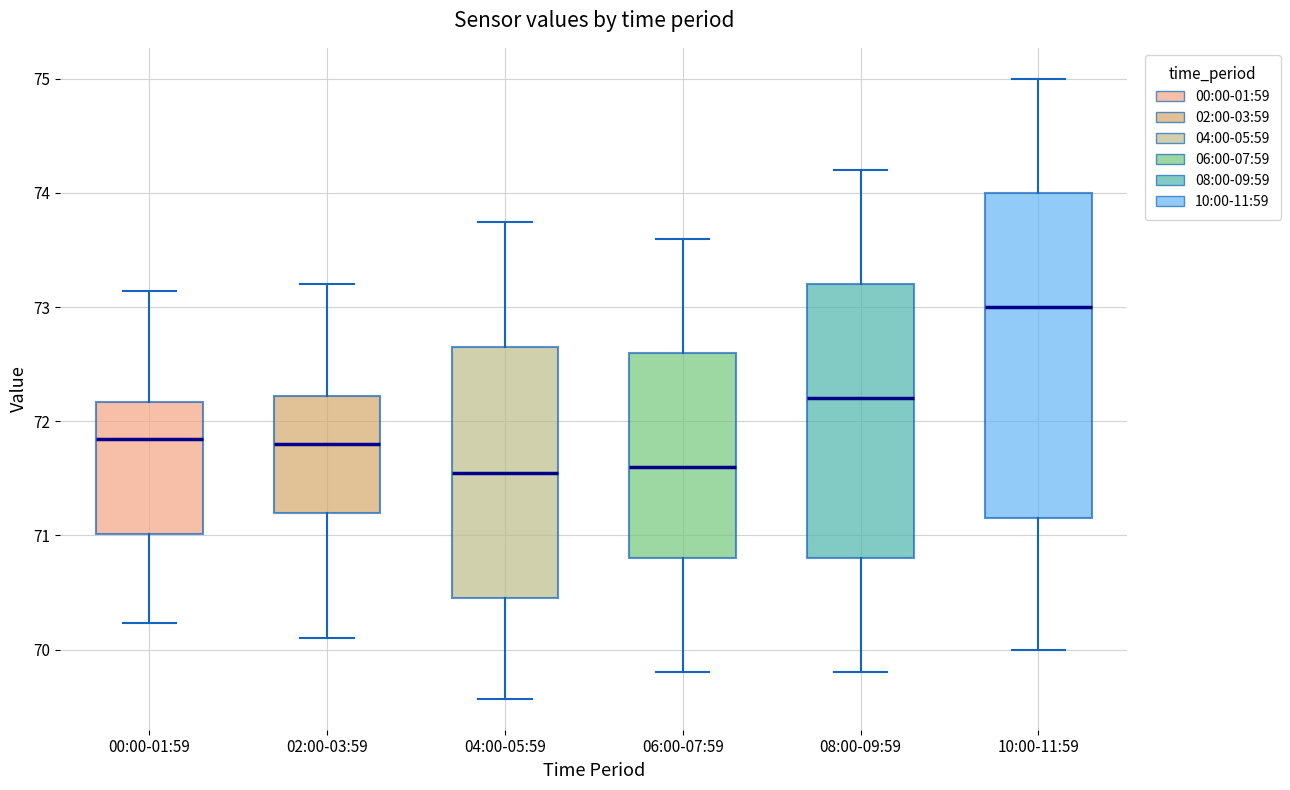

Which box is the tallest, from its lower edge to its upper edge?

10:00-11:59